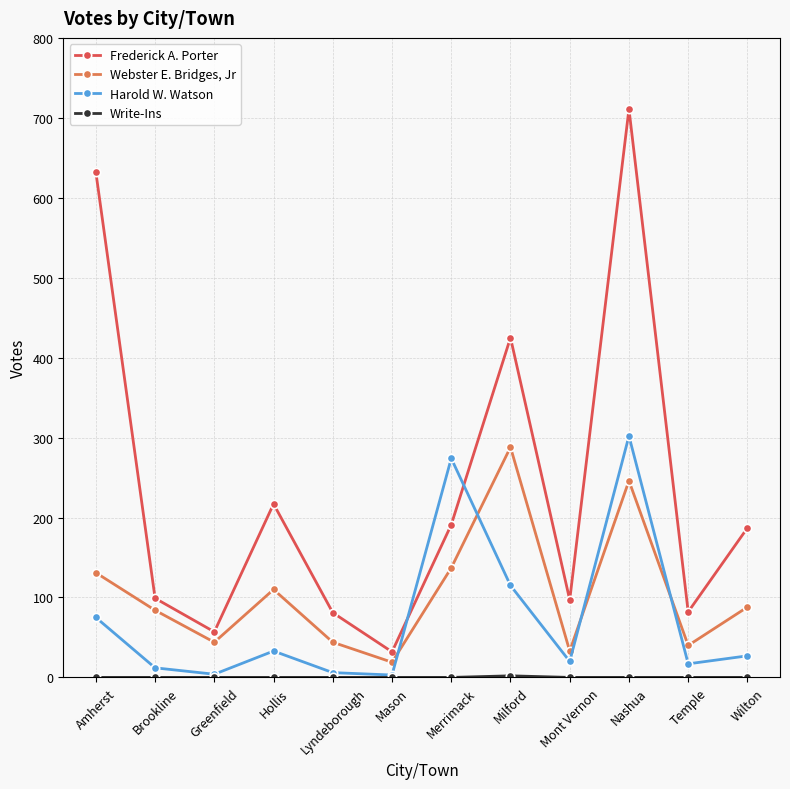

What value does the Frederick A. Porter series have at Mason, to the nearest 10?

30